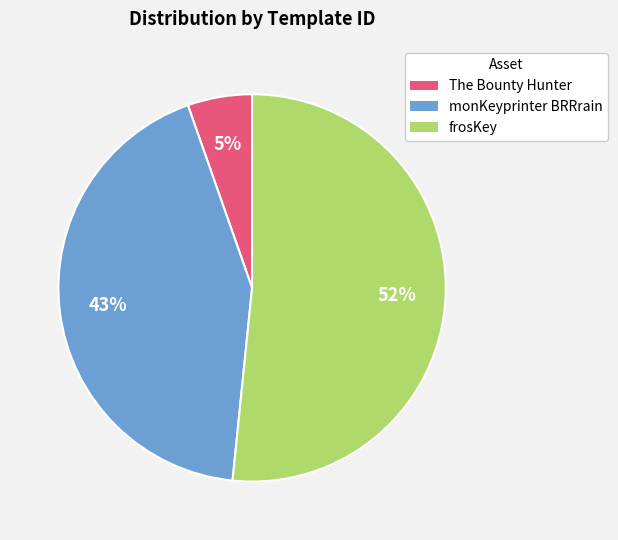

Is there any slice that represents more than half of the pie?

Yes